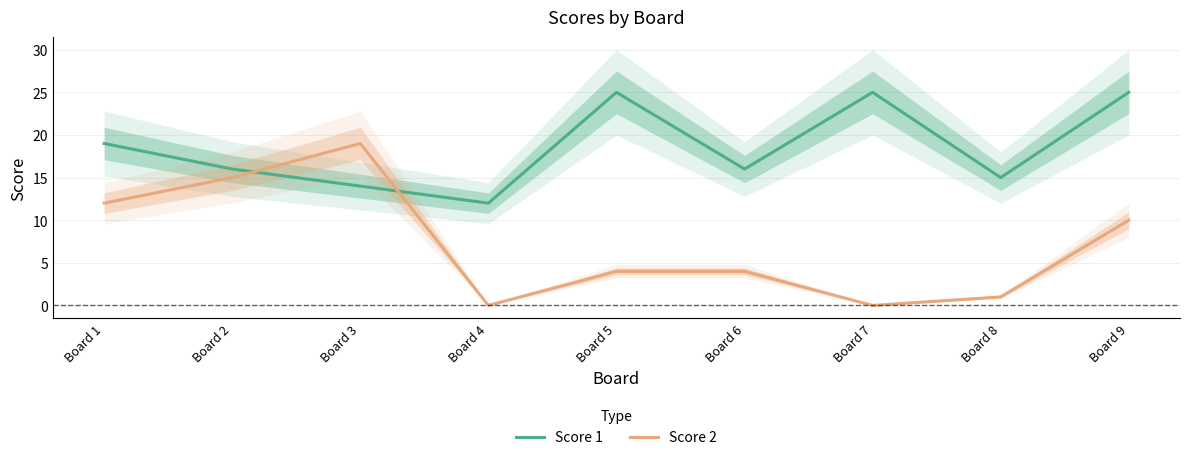

How many intersections are there between Score 2 and Score 1?

2